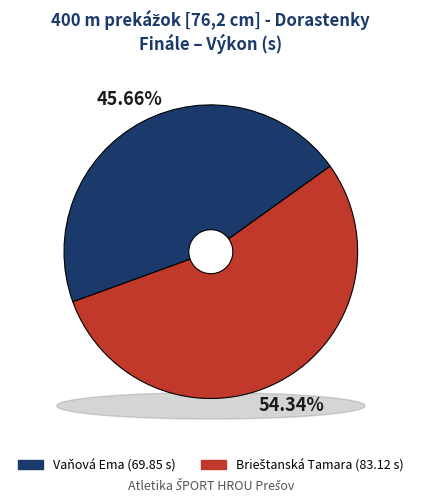

Is it true that Brieštanská Tamara is 66% of the pie?

False